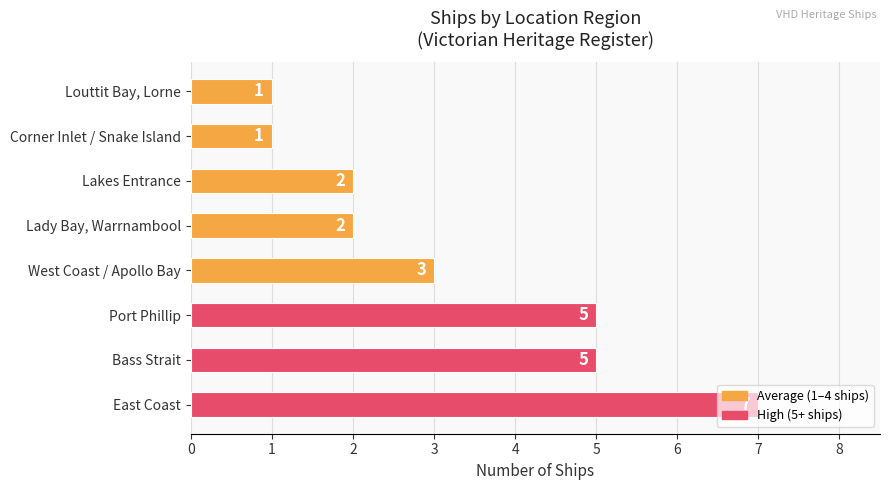

What is the maximum value shown in the chart?

7